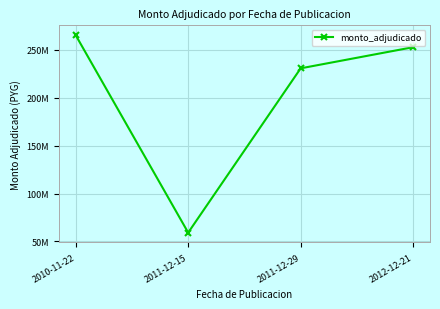

Is this an area chart (filled region under the line)?

No